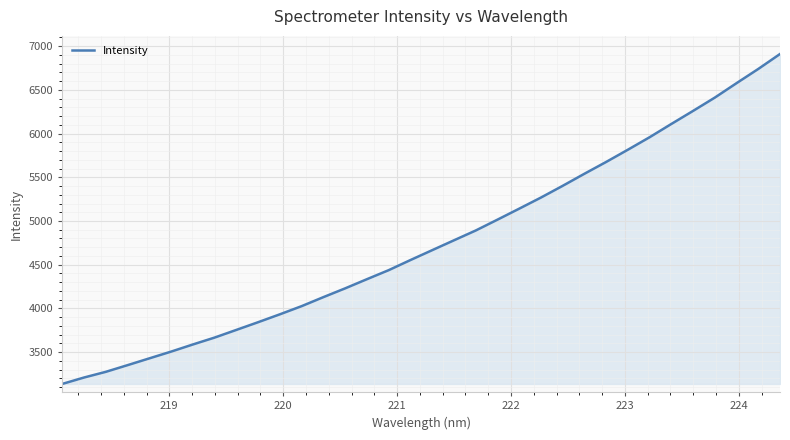

What is the difference between the maximum and minimum values?

3775.5